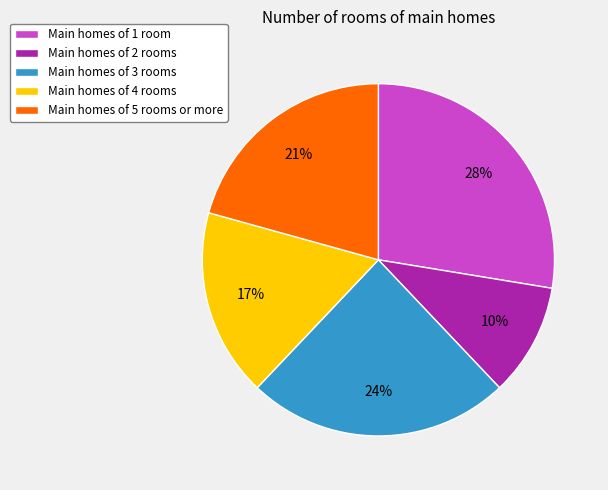

To the nearest percent, what is the average slice percentage?

20%